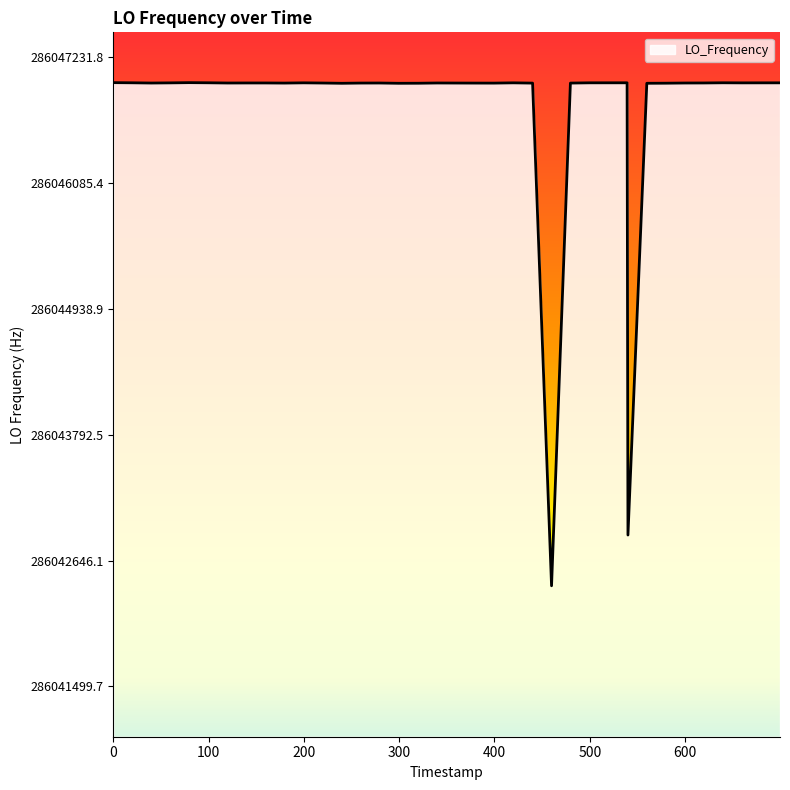

What is the maximum value shown in the chart?

286047002.5